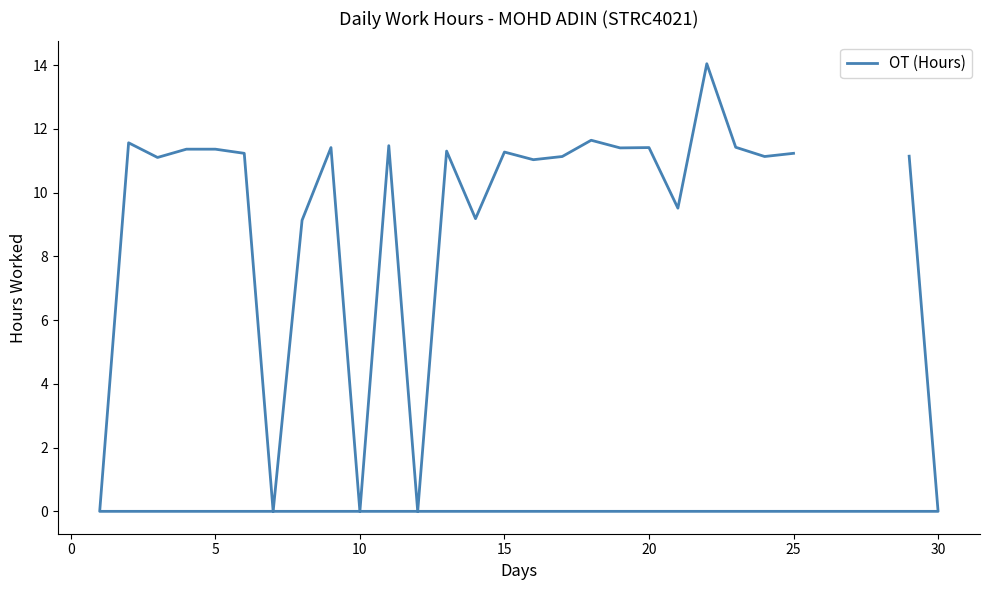

What is the change in value from −5 to 11?

-11.1